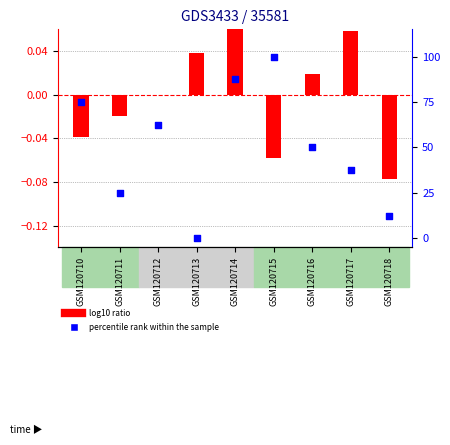

Which series reaches the minimum Y coordinate?

log10 ratio